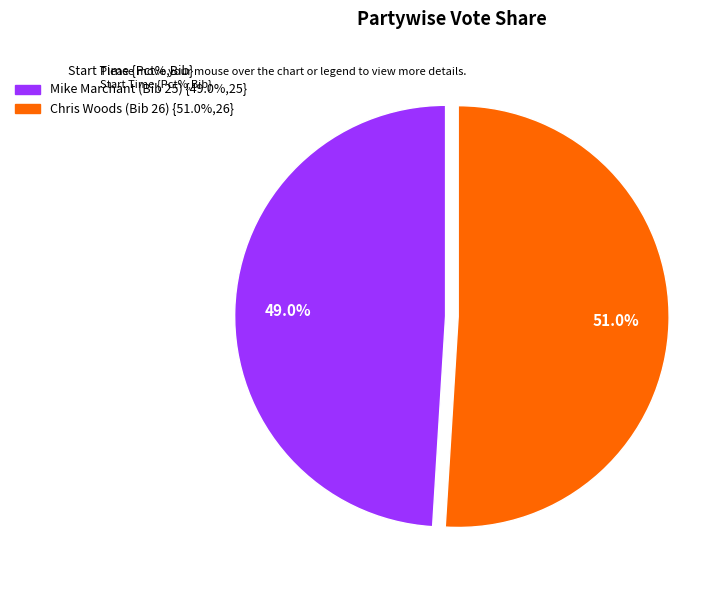

Rank the categories by value from highest to lowest.

Chris Woods (Bib 26) {51.0%,26}, Mike Marchant (Bib 25) {49.0%,25}